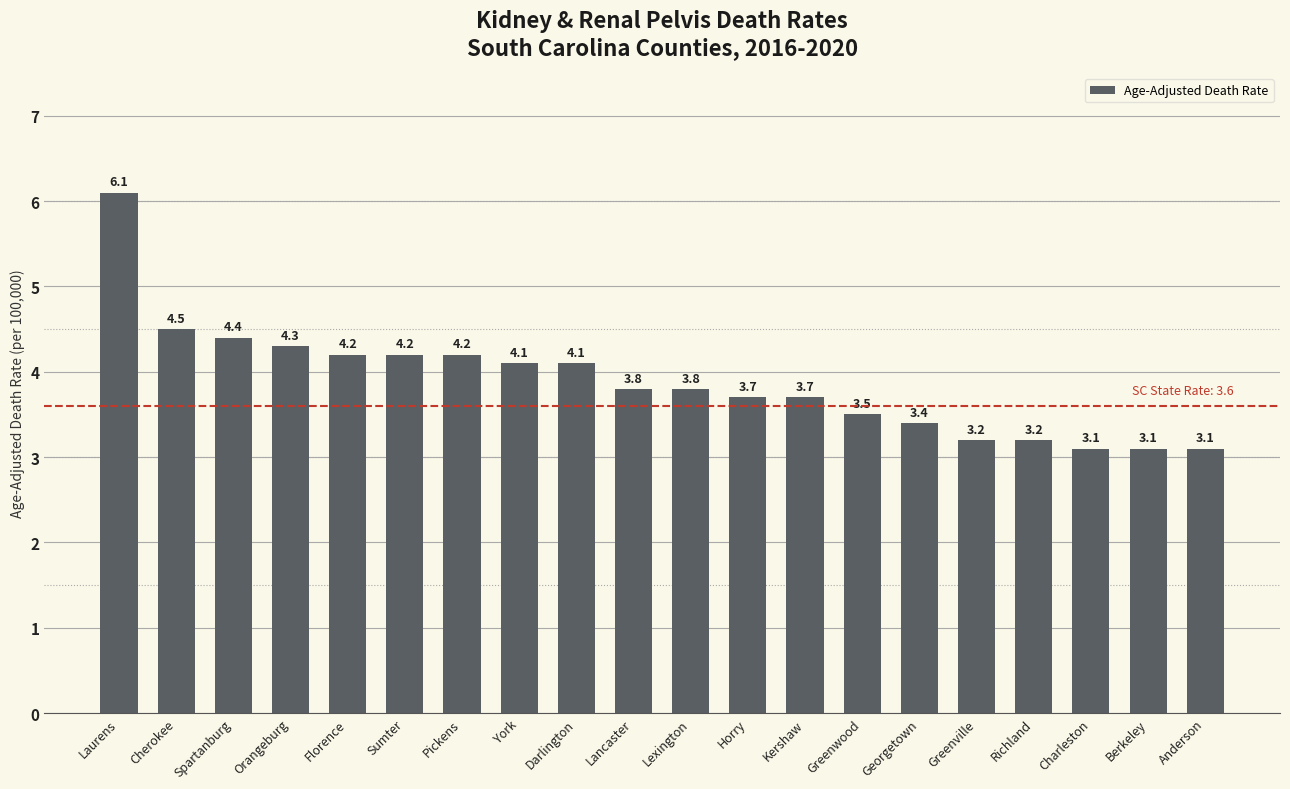

Reading right to left, list all the values displayed in this chart.

Anderson=3.1	Berkeley=3.1	Charleston=3.1	Richland=3.2	Greenville=3.2	Georgetown=3.4	Greenwood=3.5	Kershaw=3.7	Horry=3.7	Lexington=3.8	Lancaster=3.8	Darlington=4.1	York=4.1	Pickens=4.2	Sumter=4.2	Florence=4.2	Orangeburg=4.3	Spartanburg=4.4	Cherokee=4.5	Laurens=6.1